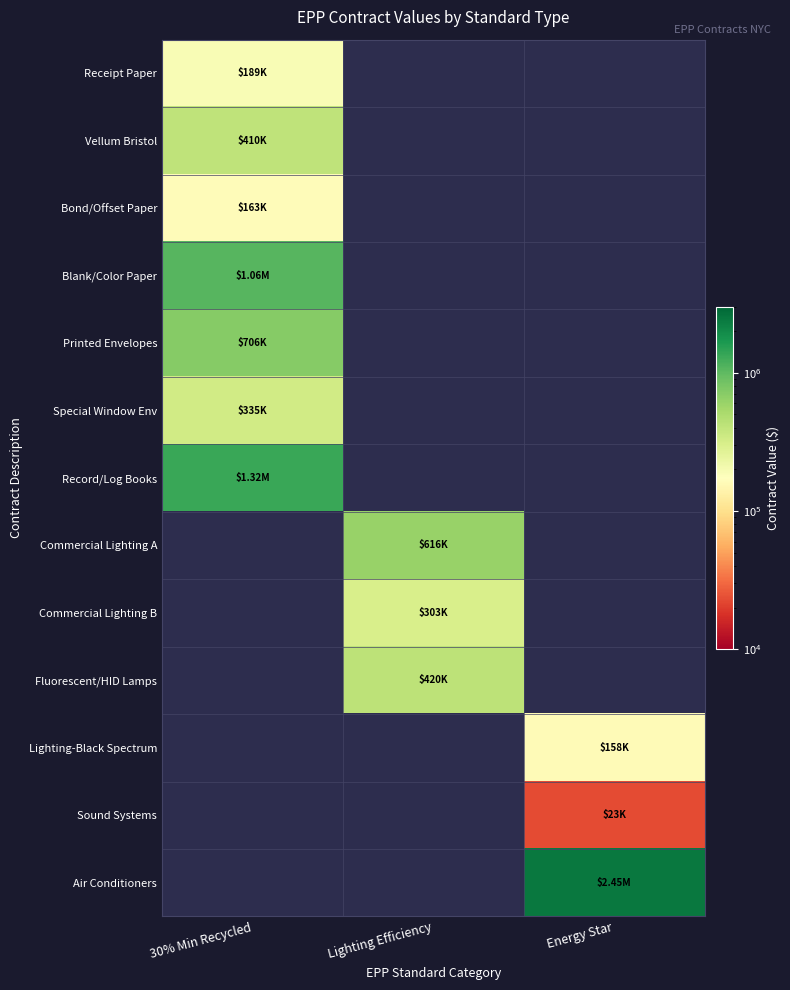

Count the number of categories in the chart.

3